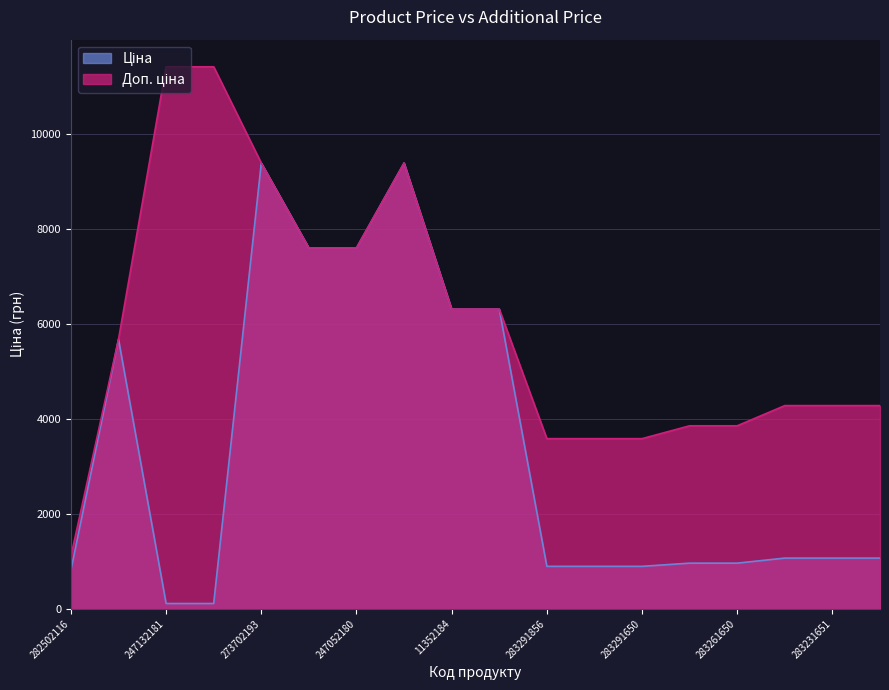

Reading right to left, list all the values displayed in this chart.

Ціна: 283231650=1069.8	283231651=1069.8	283231856=1069.8	283261650=963.5	283261651=963.5	283291650=895.9	283291651=895.9	283291856=895.9	11352182=6308.8	11352184=6308.8	273702194=9384.0	247052180=7596.5	247052181=7596.5	273702193=9384.0	247132180=114.1	247132181=114.1	10832185=5673.8	282502116=818.5
Доп. ціна: 283231650=4279.1	283231651=4279.1	283231856=4279.1	283261650=3854.0	283261651=3854.0	283291650=3583.6	283291651=3583.6	283291856=3583.6	11352182=6308.8	11352184=6308.8	273702194=9384.0	247052180=7596.5	247052181=7596.5	273702193=9384.0	247132180=11410.0	247132181=11410.0	10832185=5673.8	282502116=1109.2